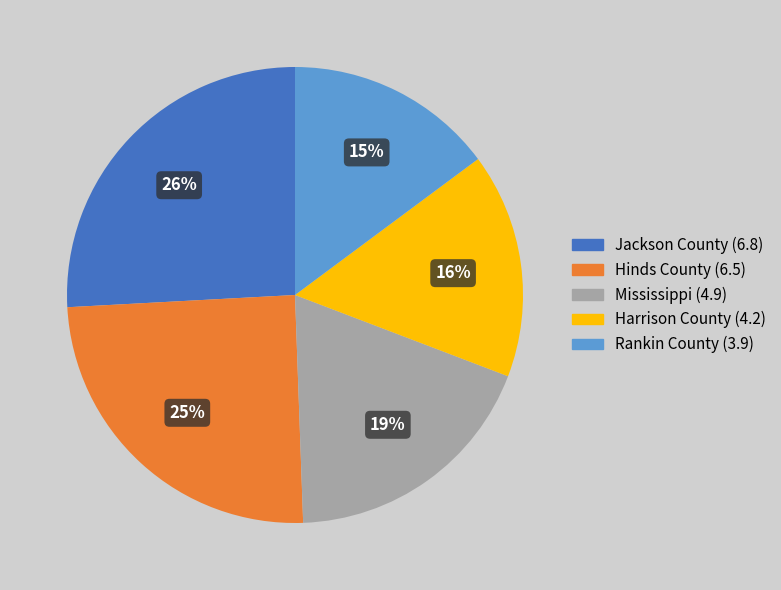

To the nearest percent, what is the combined percentage of Rankin County and Harrison County?

31%